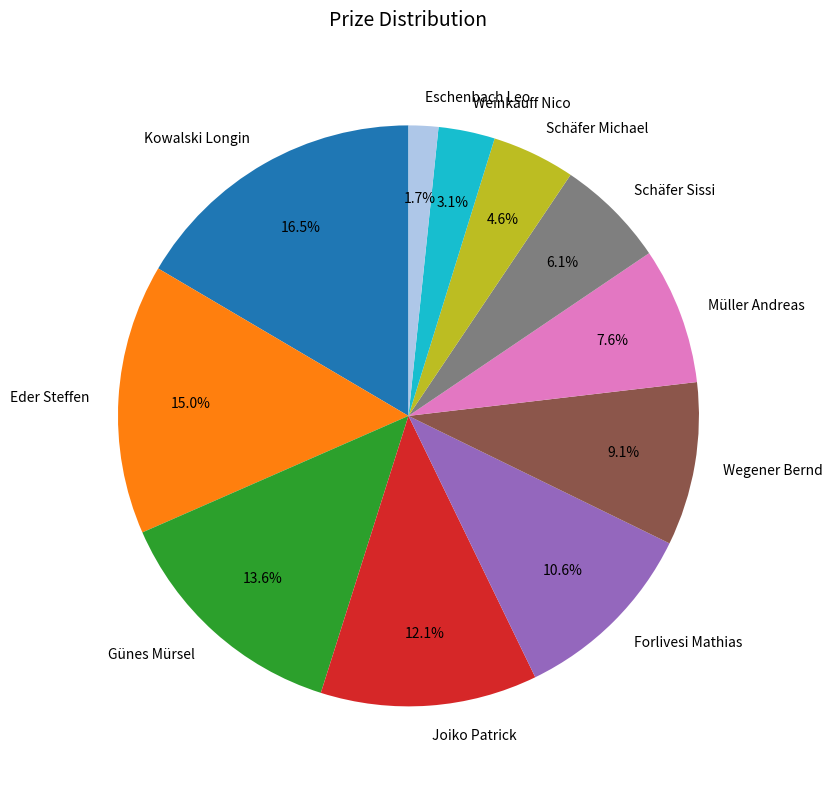

Is the sum of Müller Andreas and Eder Steffen greater than half?

No